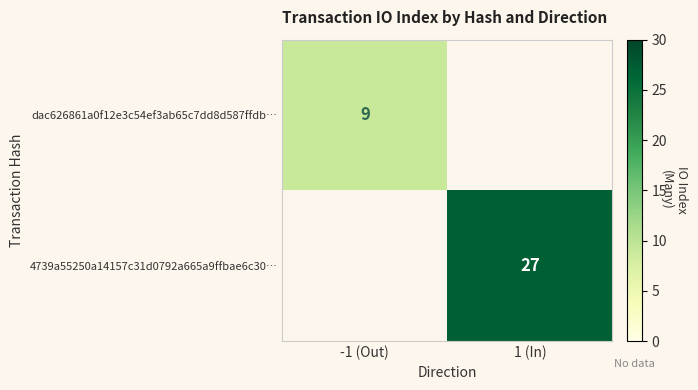

Is the value of dac626861a0f12e3c54ef3ab65c7dd8d587ffdb… at -1 (Out) greater than the value of 4739a55250a14157c31d0792a665a9ffbae6c30… at 1 (In)?

No